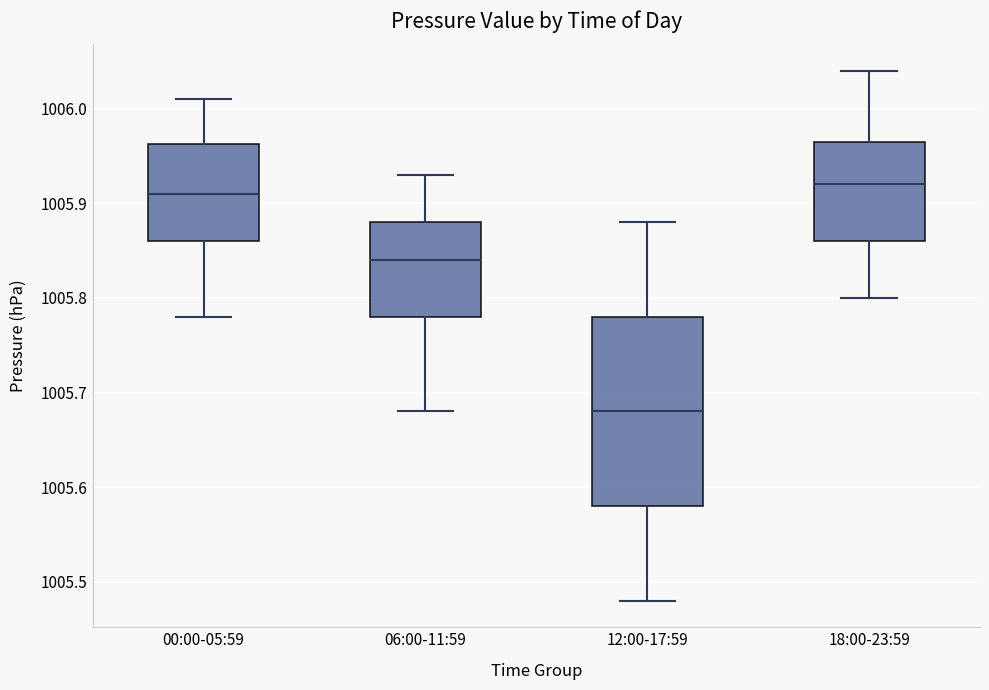

Reading left to right, transcribe this box plot: for each box, give where its median line is, the range the box spans, and where its two whiskers end, as read against the y-axis. The values are not printed on the chart, so give them approximately, as read against the axis.

00:00-05:59: median 1005.91, box 1005.86 to 1005.96, whiskers 1005.78 to 1006.01
06:00-11:59: median 1005.84, box 1005.78 to 1005.88, whiskers 1005.68 to 1005.93
12:00-17:59: median 1005.68, box 1005.58 to 1005.78, whiskers 1005.48 to 1005.88
18:00-23:59: median 1005.92, box 1005.86 to 1005.97, whiskers 1005.80 to 1006.04